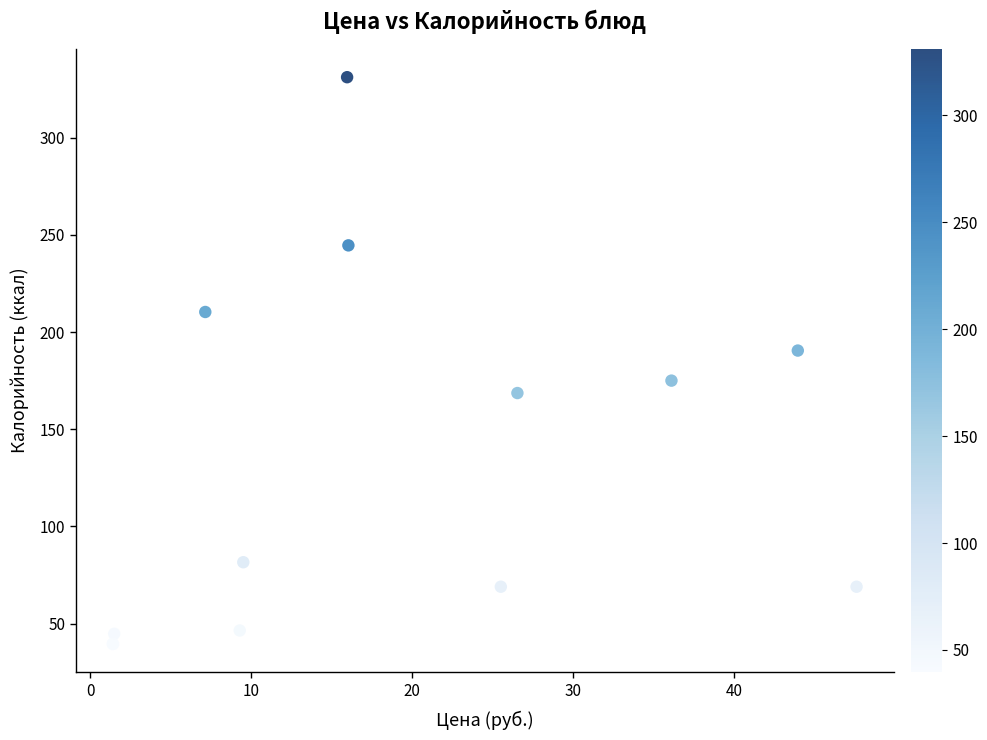

What Y value in the scatter plot is closest to 185?

190.5